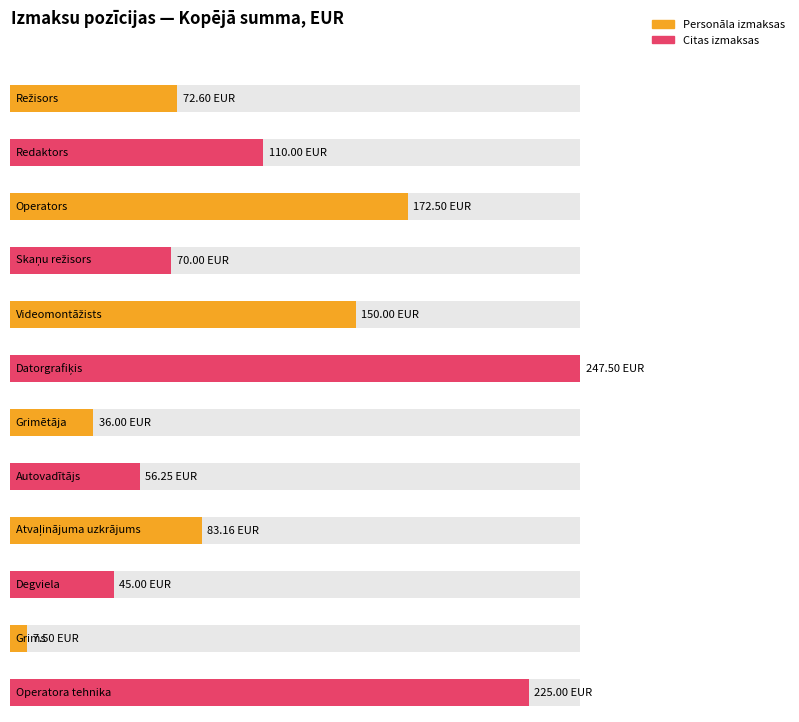

What is the label of the 10th bar from the left?

Degviela